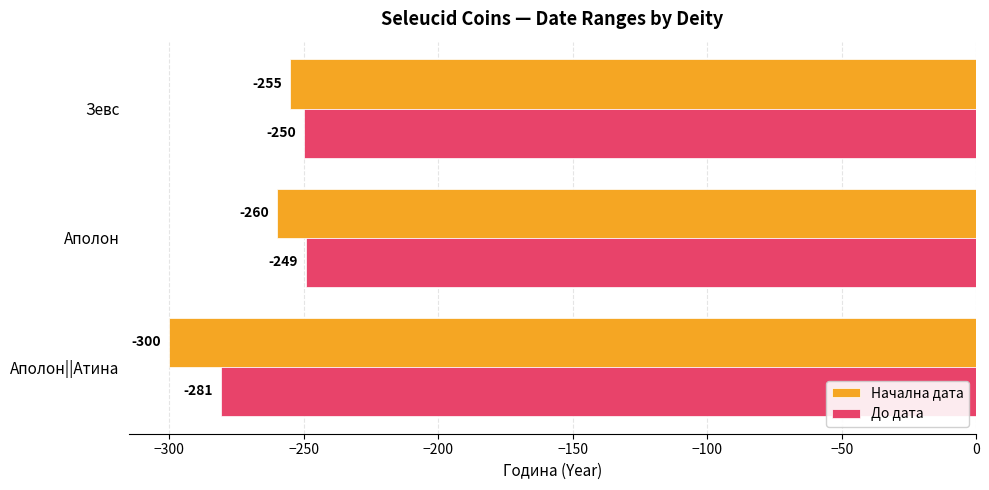

Is the value of До дата at Аполон greater than the value of Начална дата at Зевс?

Yes